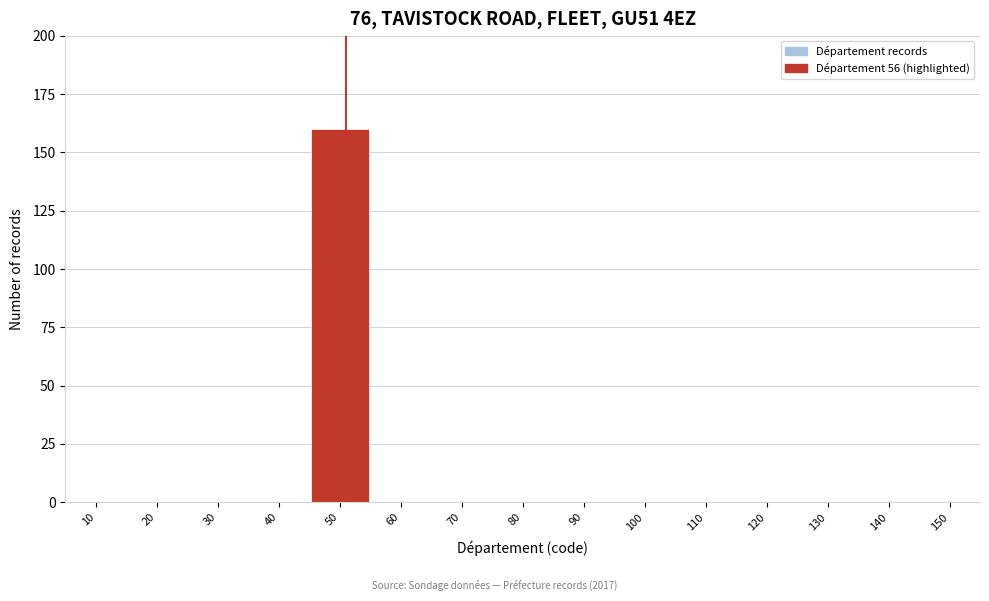

Reading right to left, extract all data points from this chart.

150=0	140=0	130=0	120=0	110=0	100=0	90=0	80=0	70=0	60=0	50=160	40=0	30=0	20=0	10=0